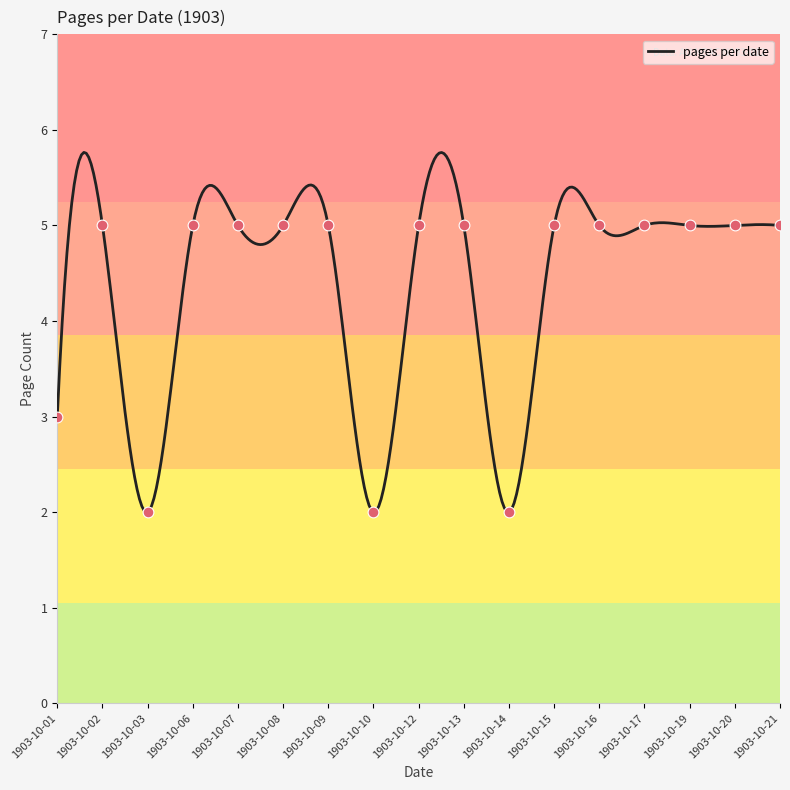

Between 1903-10-13 and 1903-10-08, which is larger?

1903-10-13